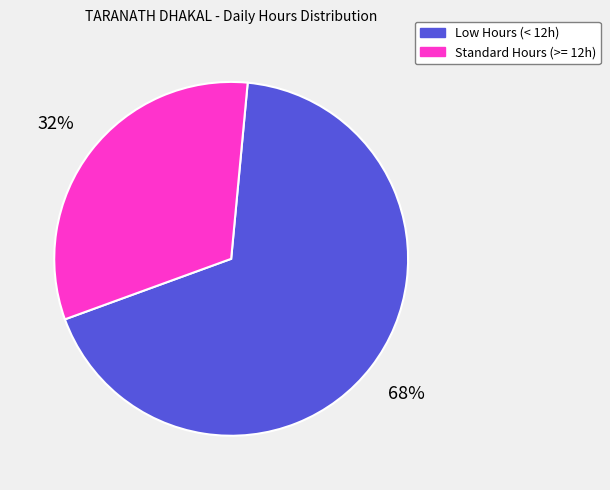

To the nearest percent, what is the combined percentage of Low Hours (< 12h) and Standard Hours (>= 12h)?

100%